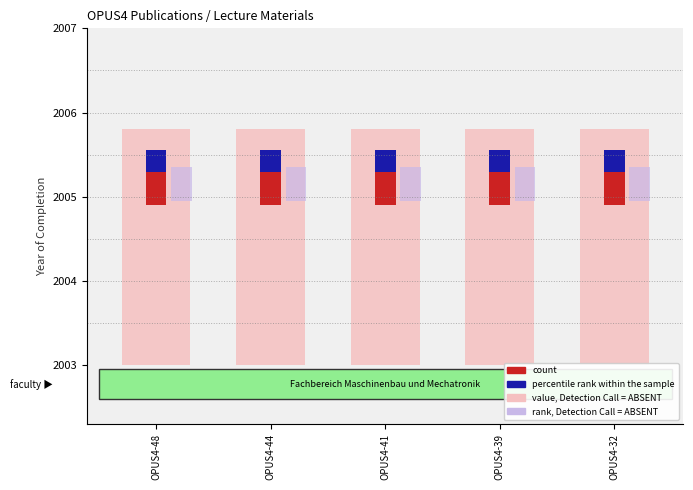

Which category has the highest value in the value, Detection Call = ABSENT series?

OPUS4-48